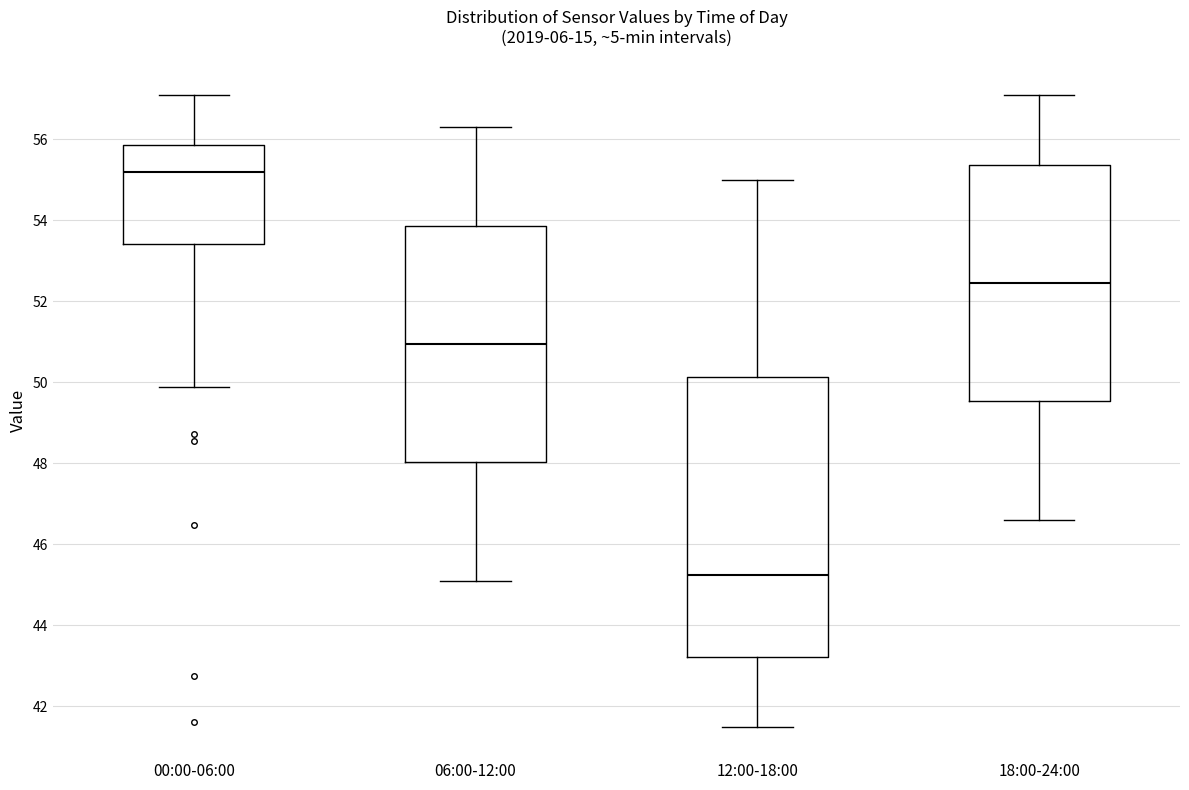

Where is the upper edge of the box for 00:00-06:00 on the y-axis? The values are not printed on the chart, so give them approximately, as read against the axis.

55.8